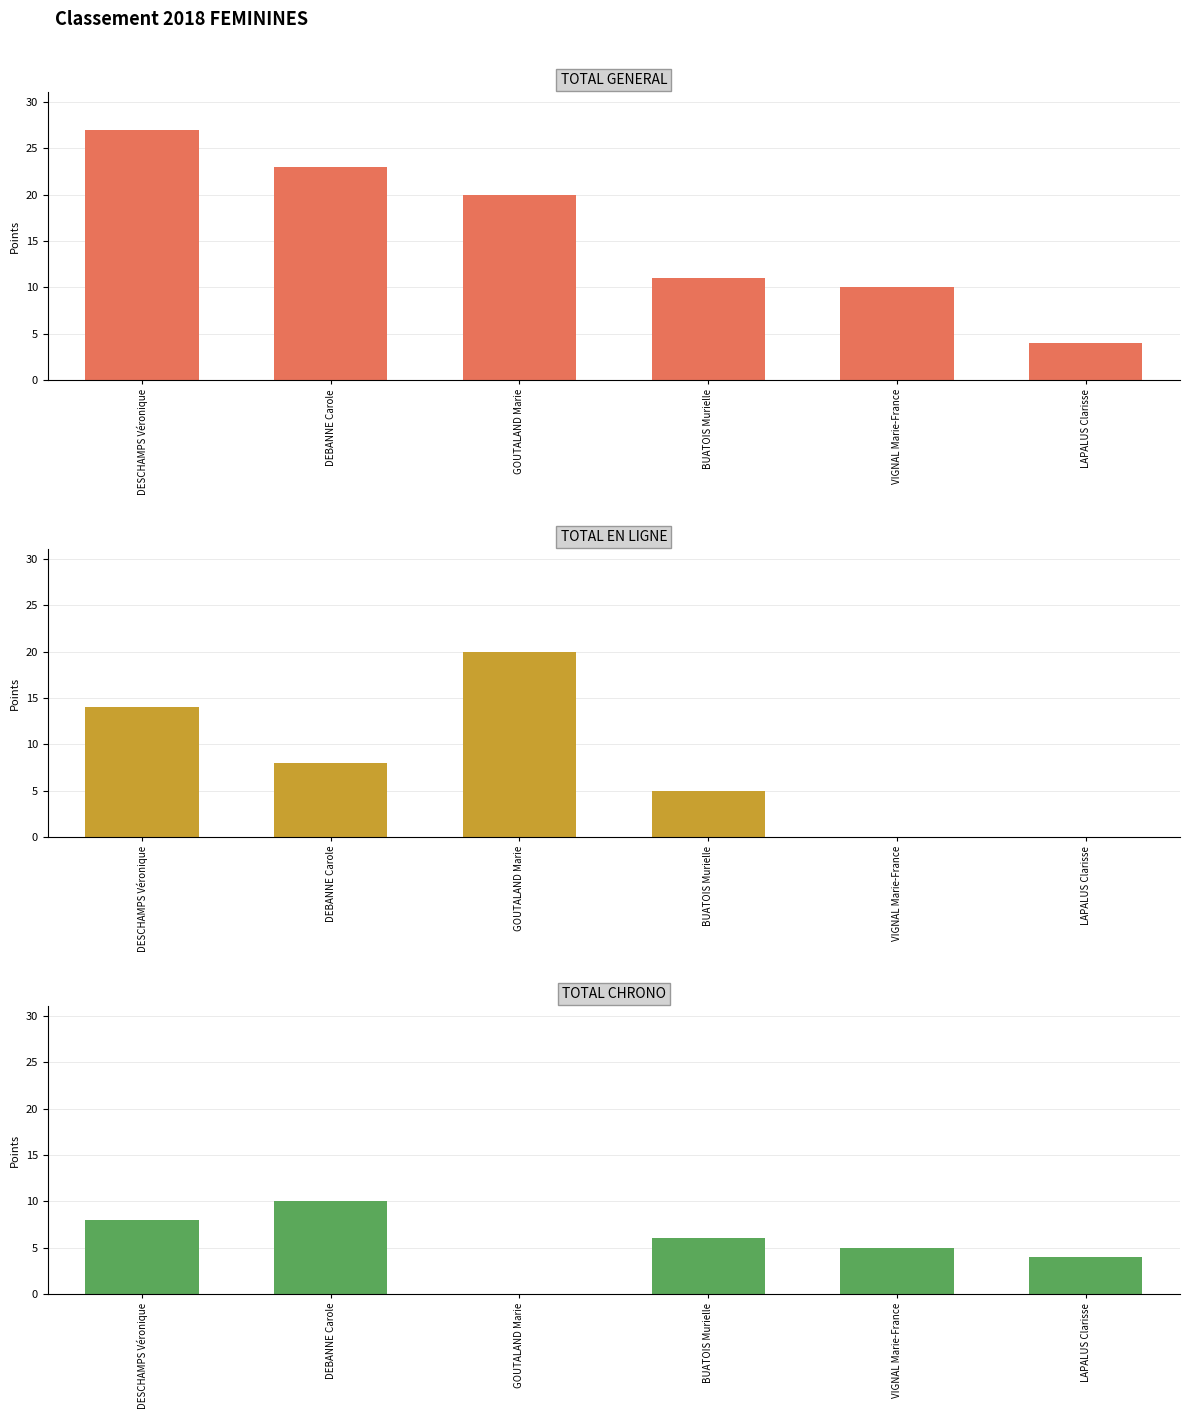

Reading right to left, list all the values displayed in this chart.

TOTAL GENERAL: LAPALUS Clarisse=4	VIGNAL Marie-France=10	BUATOIS Murielle=11	GOUTALAND Marie=20	DEBANNE Carole=23	DESCHAMPS Véronique=27
TOTAL EN LIGNE: LAPALUS Clarisse=0	VIGNAL Marie-France=0	BUATOIS Murielle=5	GOUTALAND Marie=20	DEBANNE Carole=8	DESCHAMPS Véronique=14
TOTAL CHRONO: LAPALUS Clarisse=4	VIGNAL Marie-France=5	BUATOIS Murielle=6	GOUTALAND Marie=0	DEBANNE Carole=10	DESCHAMPS Véronique=8